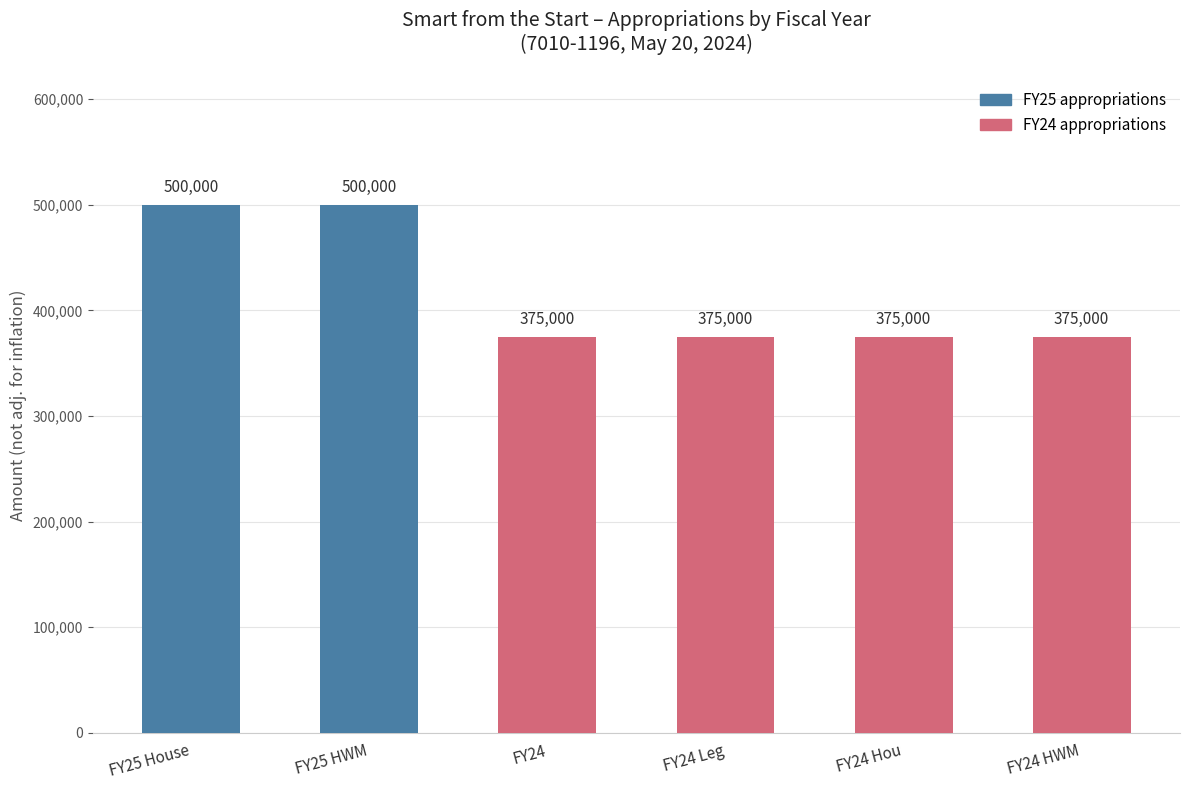

The value at FY24 Leg is 375000. True or false?

True